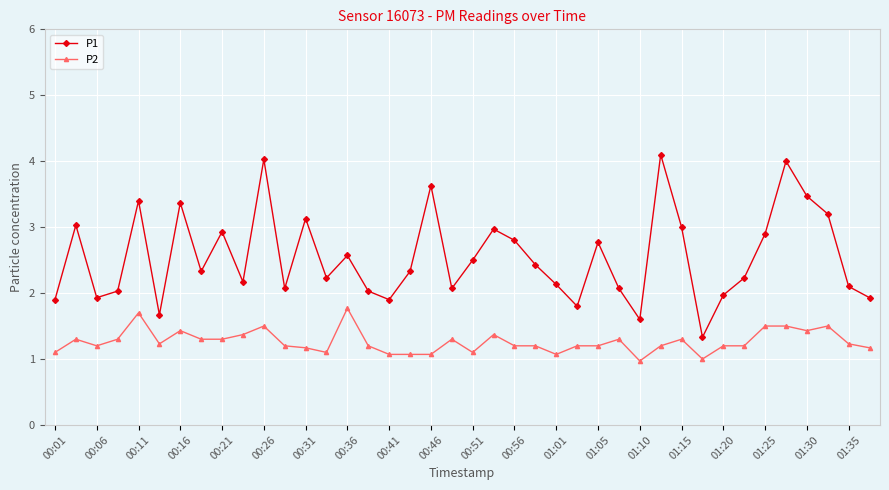

What is the sum of all P2 values?

50.5